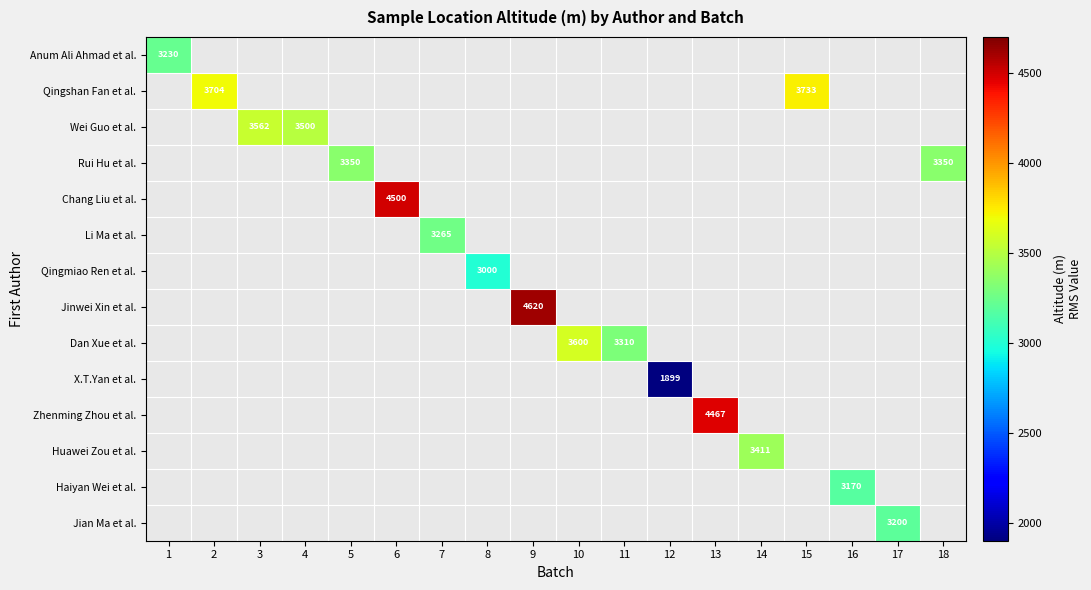

Is the value of Anum Ali Ahmad et al. at 7 greater than the value of Chang Liu et al. at 12?

No